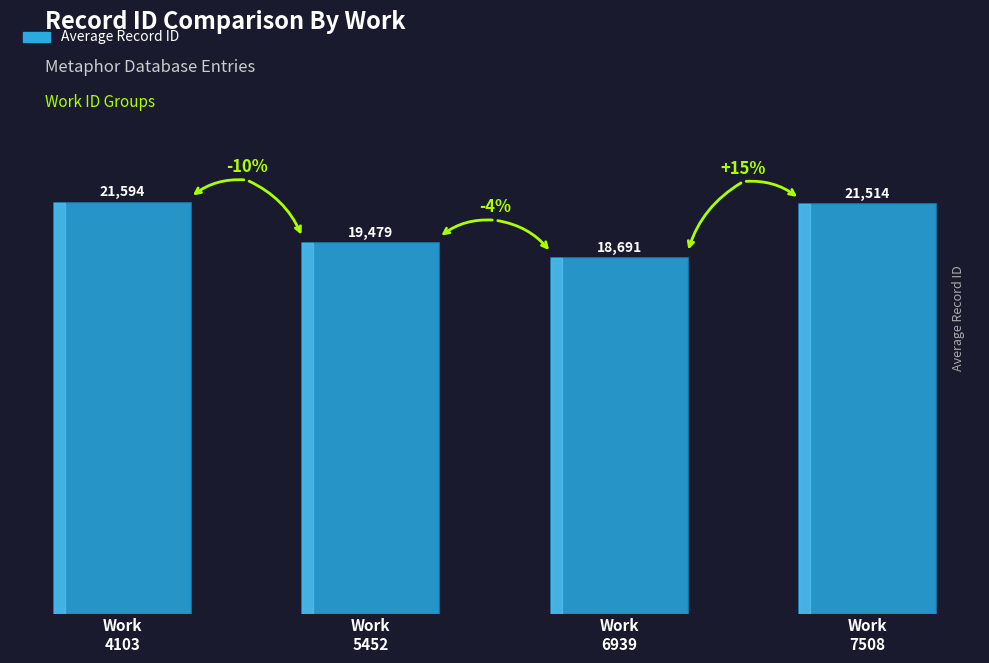

What is the maximum value shown in the chart?

21594